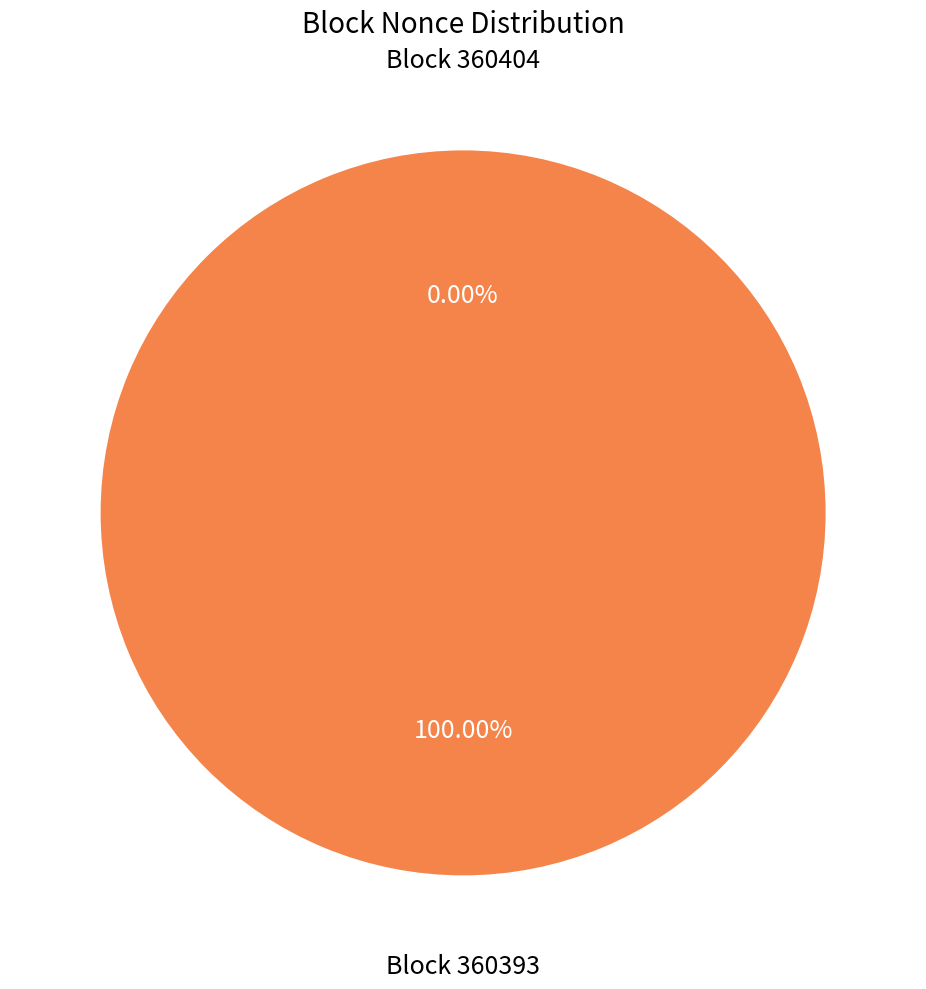

What is the change in value from 360404 to 360393?

+1